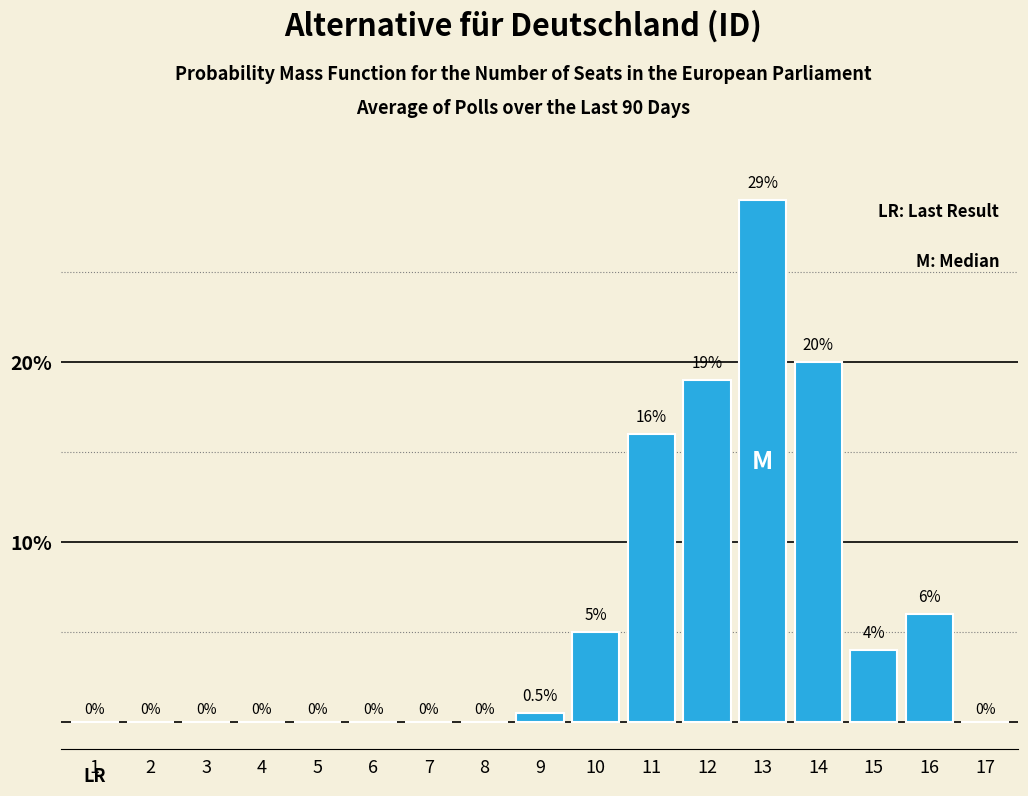

Reading left to right, what are all the values shown in this chart?

1=0.0	2=0.0	3=0.0	4=0.0	5=0.0	6=0.0	7=0.0	8=0.0	9=0.5	10=5.0	11=16.0	12=19.0	13=29.0	14=20.0	15=4.0	16=6.0	17=0.0